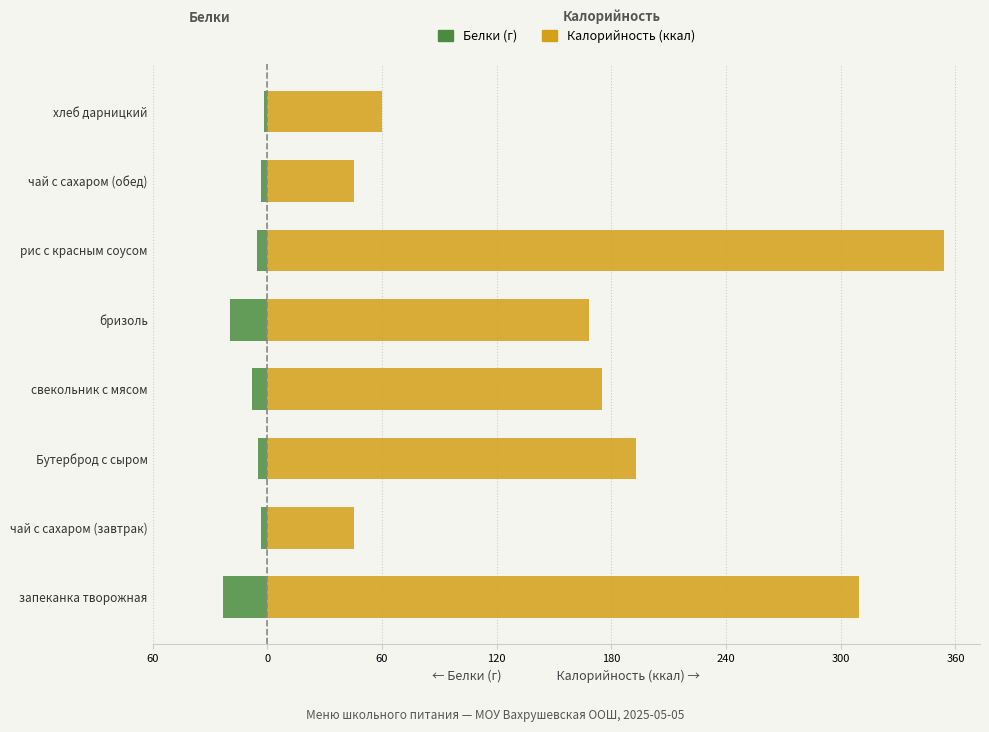

What is the value of the Калорийность bar at the 5th from the left?

168.1